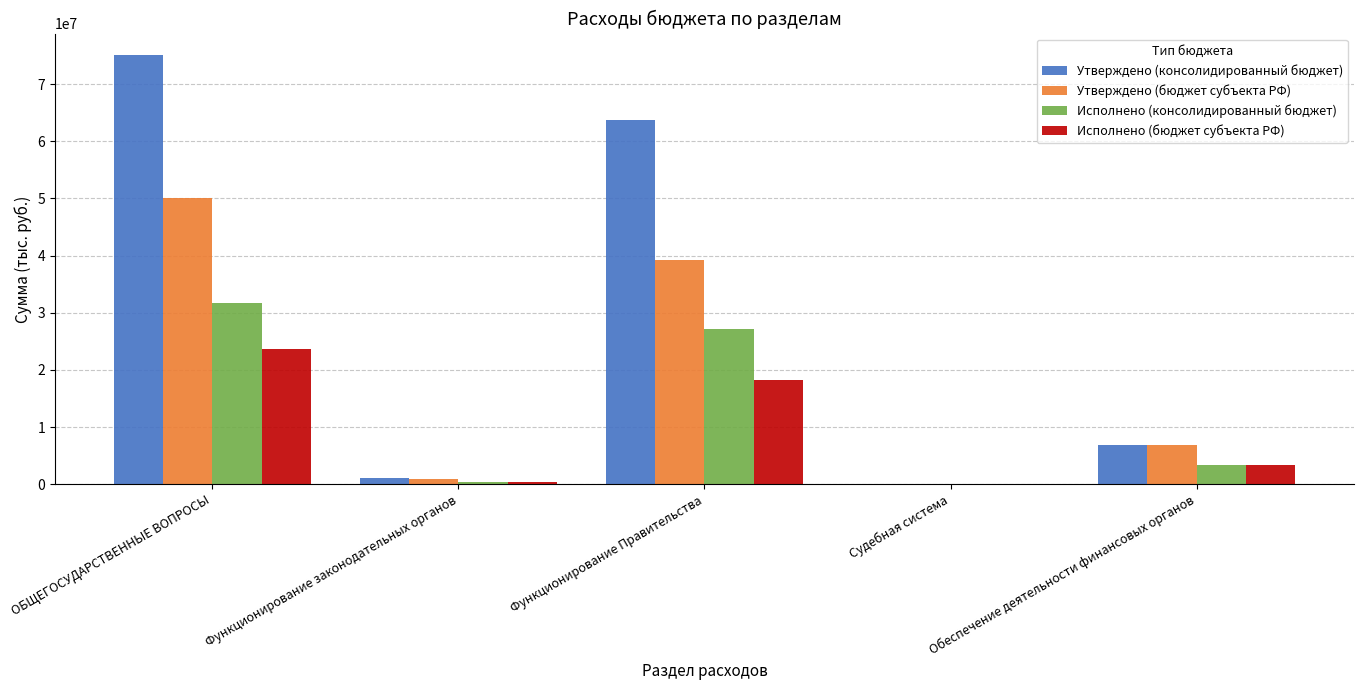

True or false: Утверждено (бюджет субъекта РФ) has a value of 912072.0 at Функционирование законодательных органов.

True